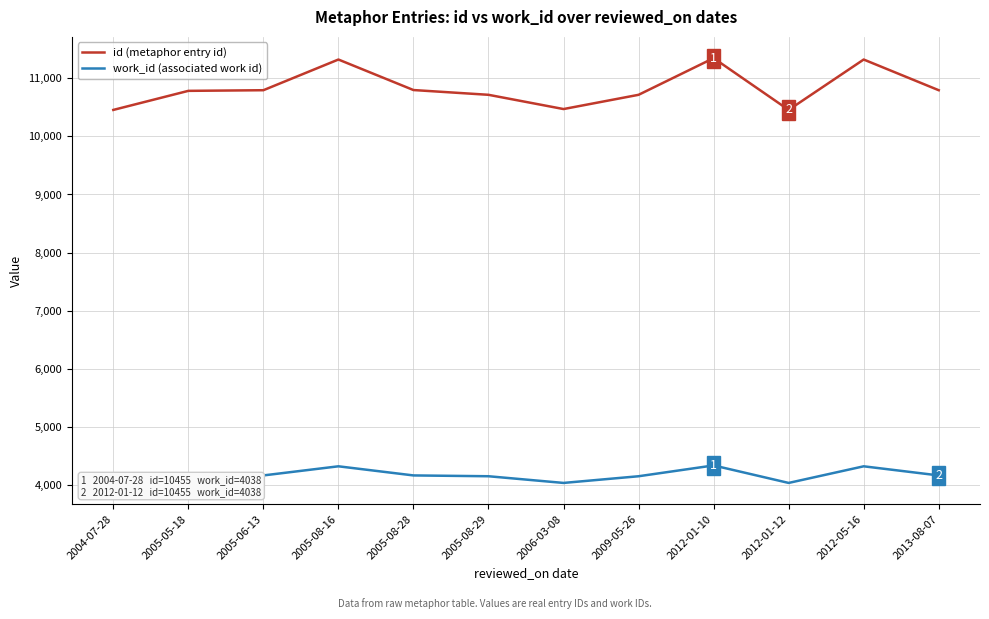

How many categories are shown in the chart?

12